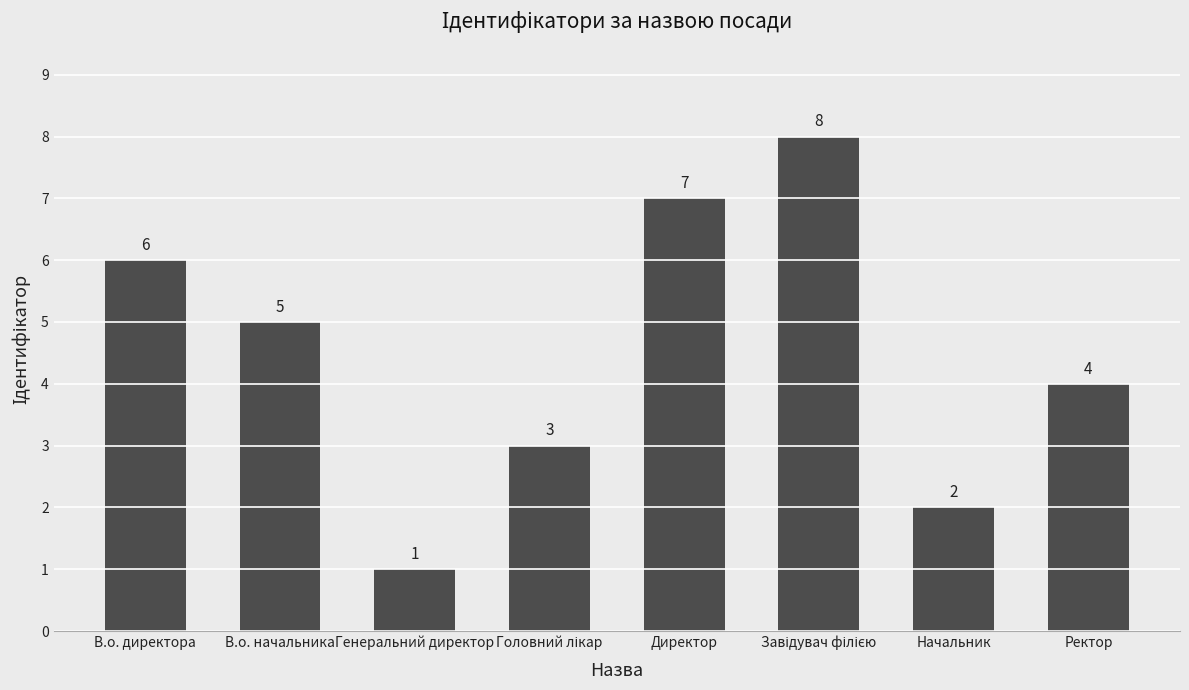

What is the ratio of the value at Генеральний директор to the value at Начальник?

0.5